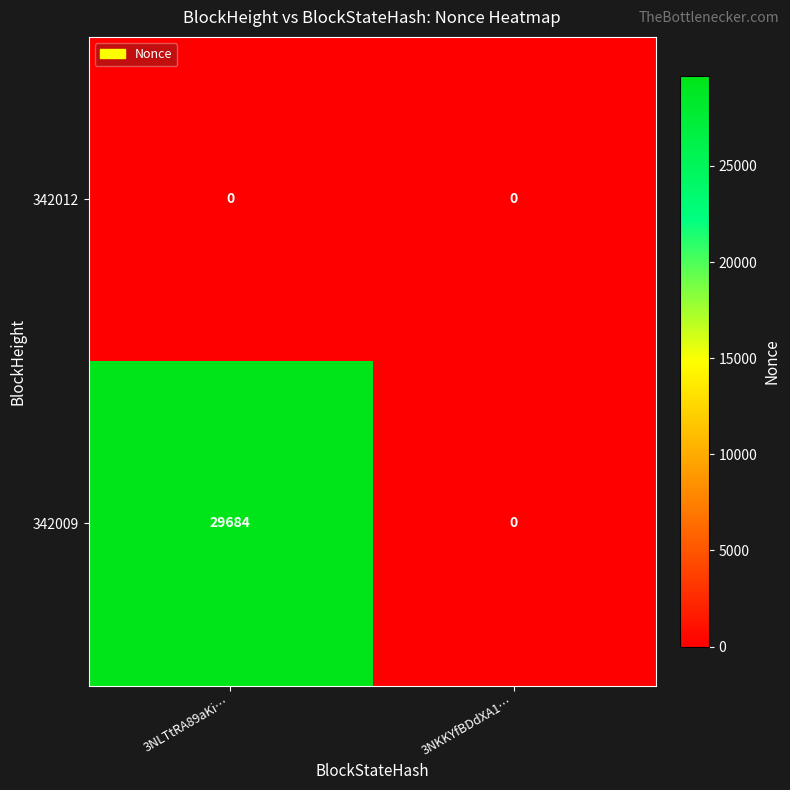

Which label corresponds to the largest value in the chart?

3NLTtRA89aKi…